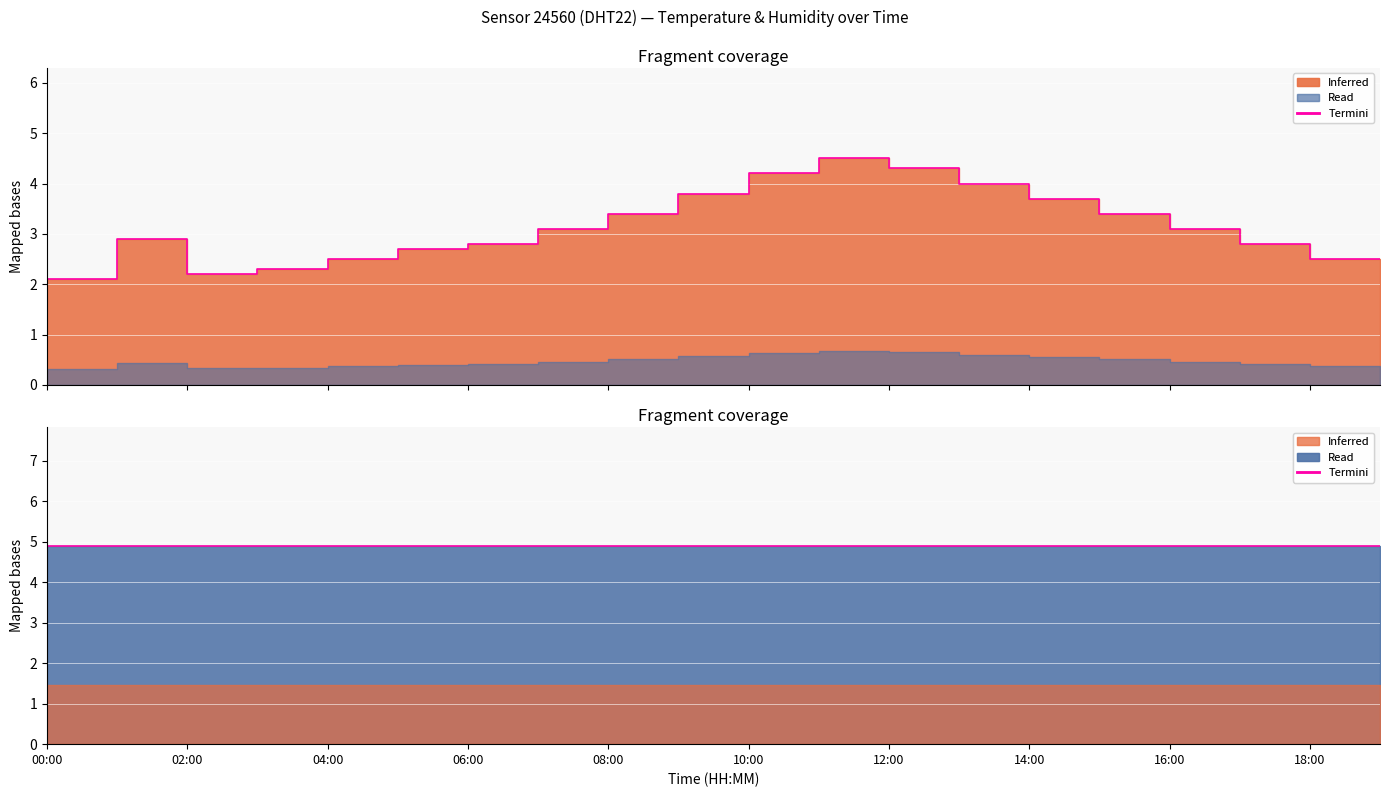

Does the chart display data point markers on the line(s)?

No